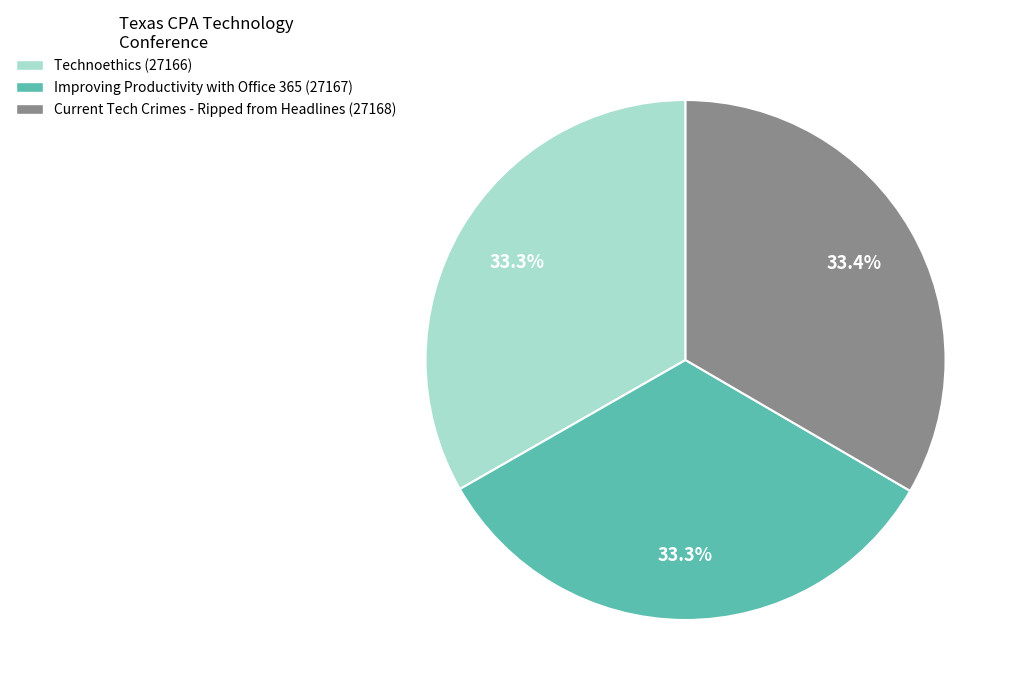

How many slices are in this pie chart?

3